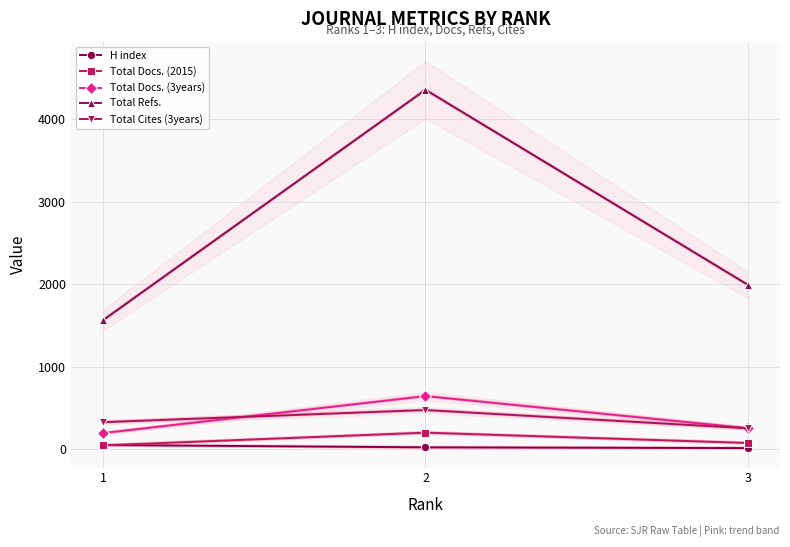

At which category is the sum across all series the highest?

2